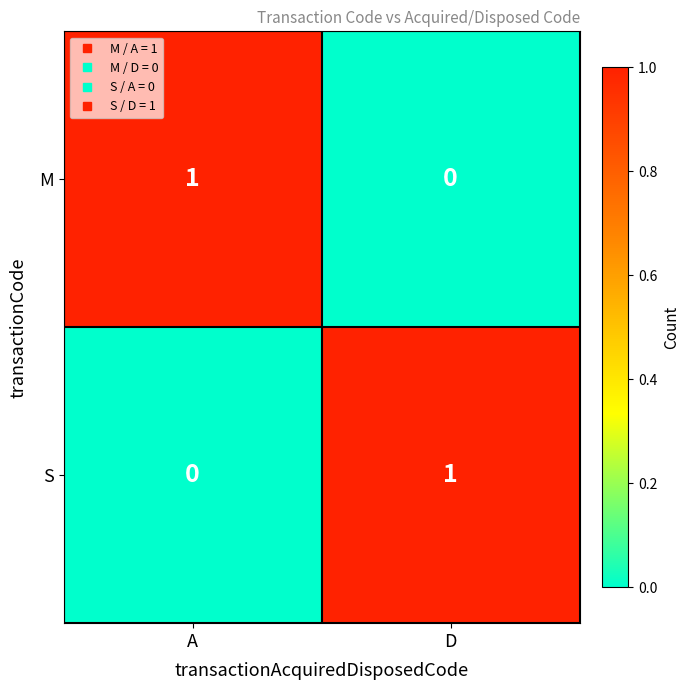

Rank the categories by M value from lowest to highest.

D, A